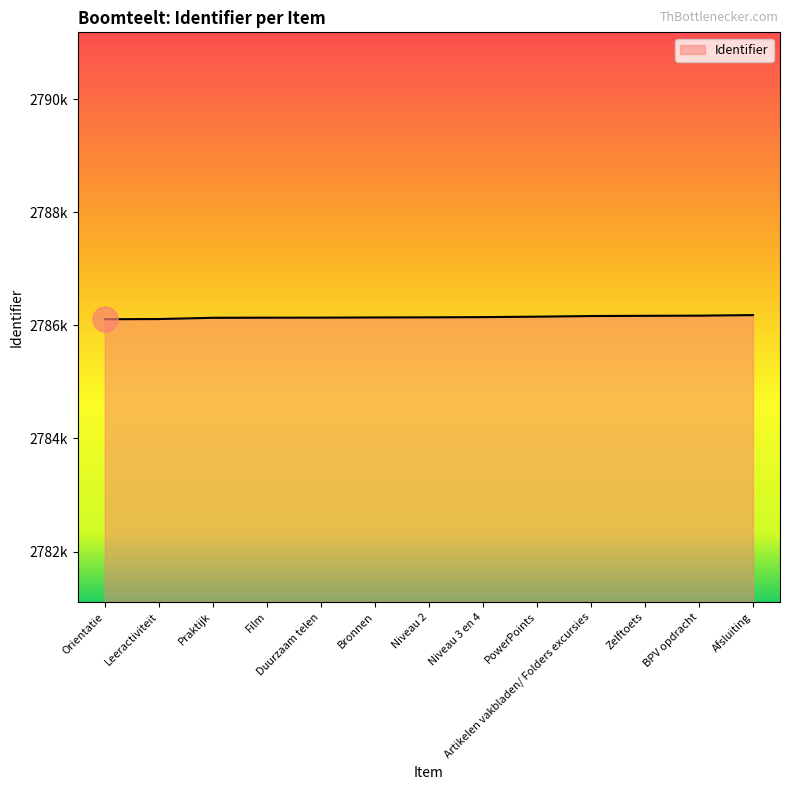

True or false: the data shows 2786134 at Praktijk.

True